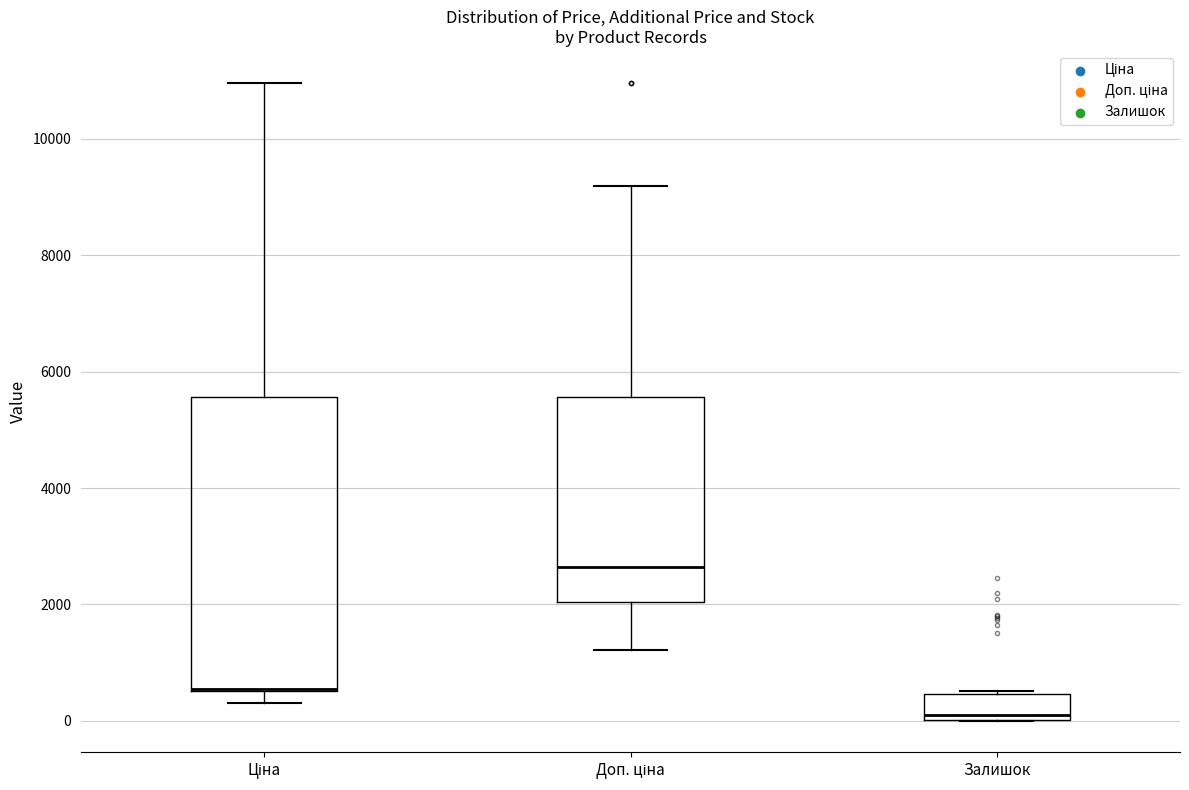

Reading left to right, transcribe this box plot: for each box, give where its median line is, the range the box spans, and where its two whiskers end, as read against the y-axis. The values are not printed on the chart, so give them approximately, as read against the axis.

Ціна: median 600 (drawn on the box's lower edge), box 600 to 5600, whiskers 400 to 11000
Доп. ціна: median 2600, box 2000 to 5600, whiskers 1200 to 9200
Залишок: median 0 (just above the box's lower edge), box 0 to 400, whiskers 0 to 600